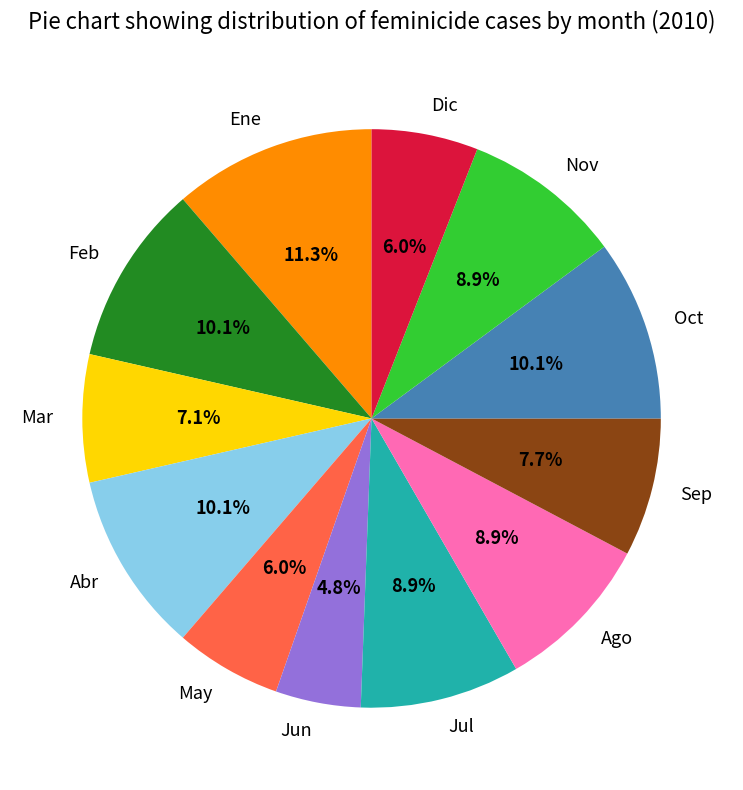

Does any single category account for the majority?

No